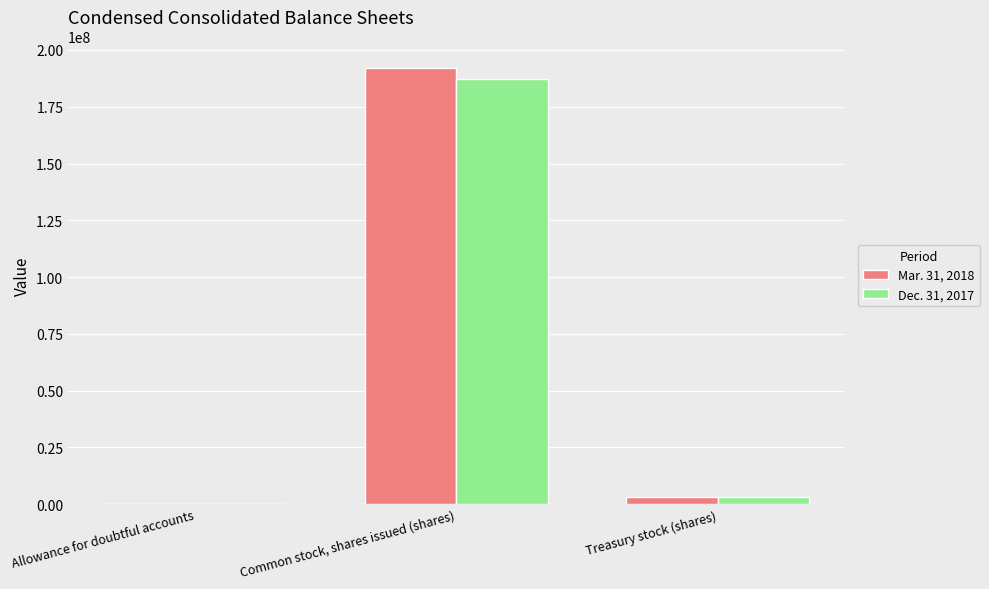

The value of Dec. 31, 2017 at Common stock, shares issued (shares) is 117964558. True or false?

False